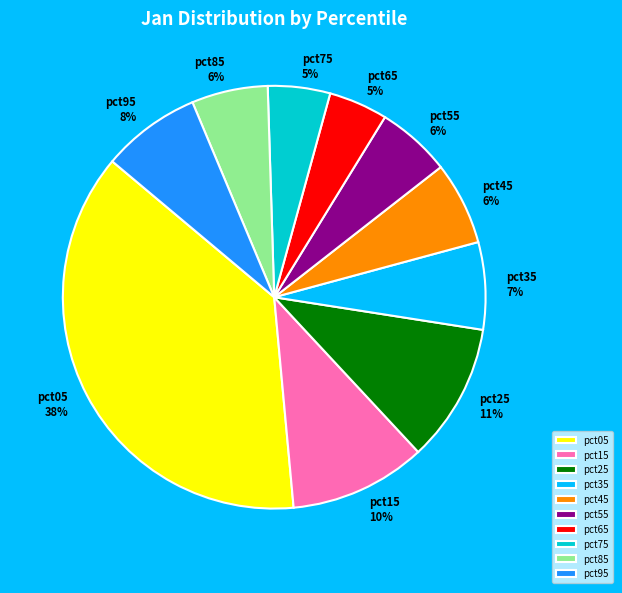

The pct75 slice represents 20% of the pie. True or false?

False